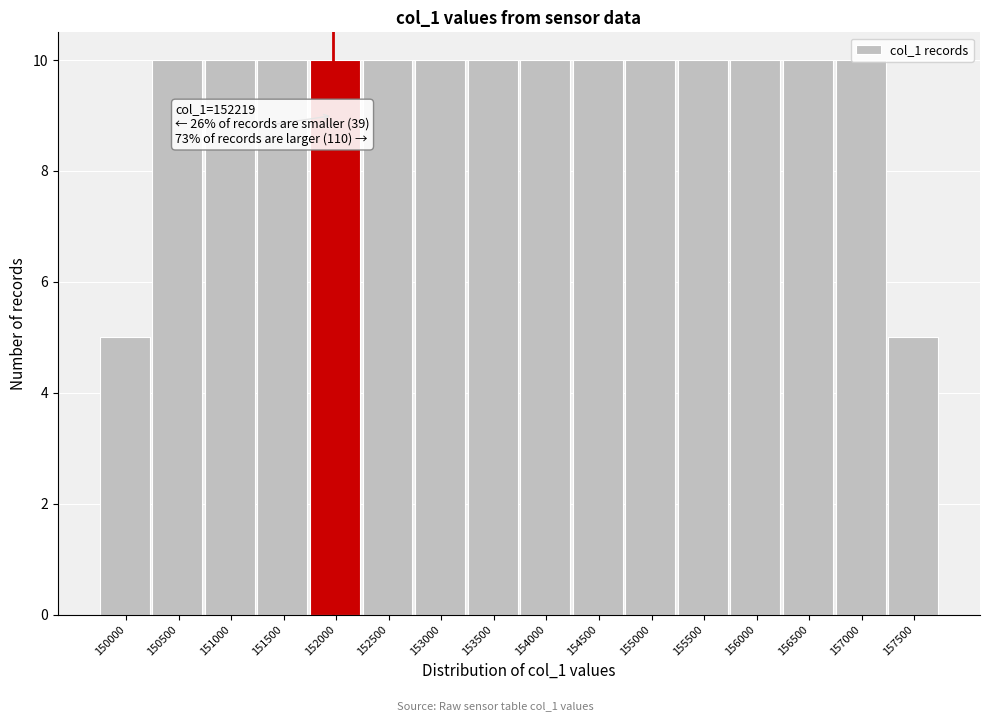

What is the maximum value shown in the chart?

10